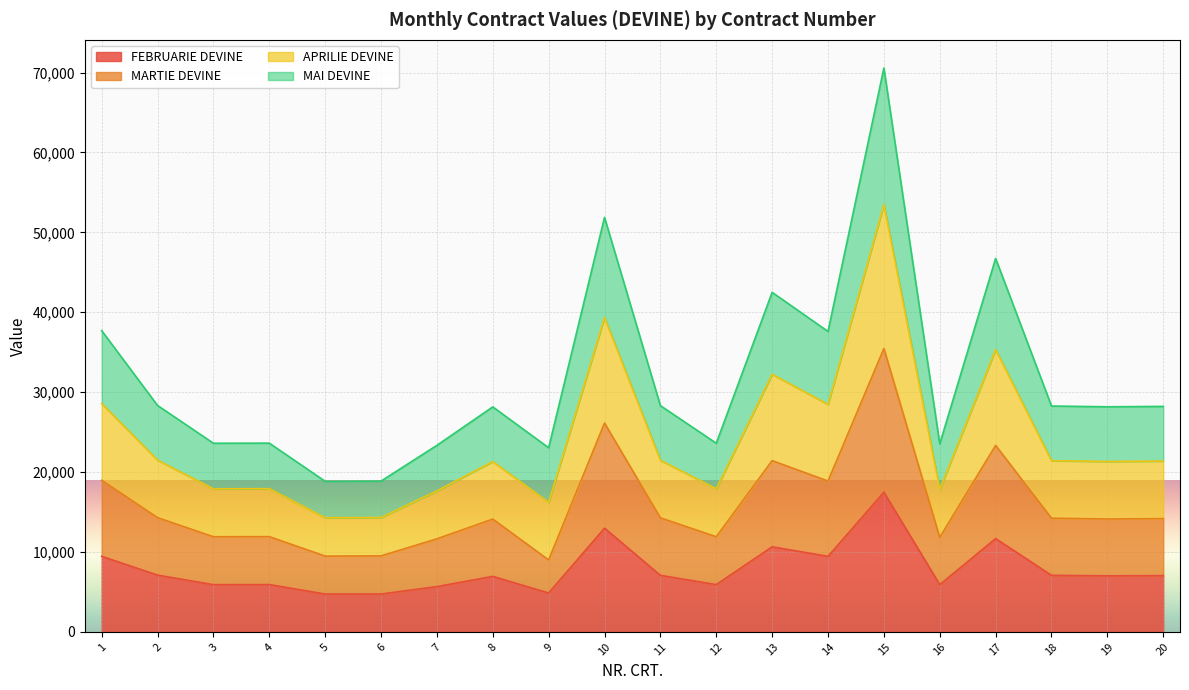

How many lines are shown in the chart?

4